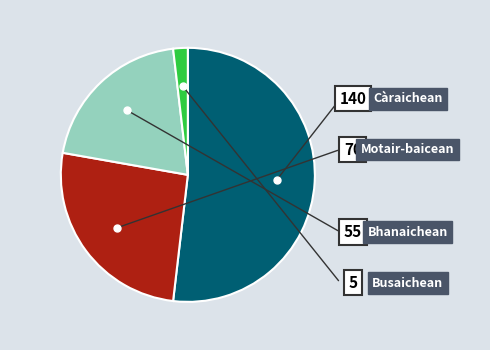

Does any single category account for the majority?

Yes